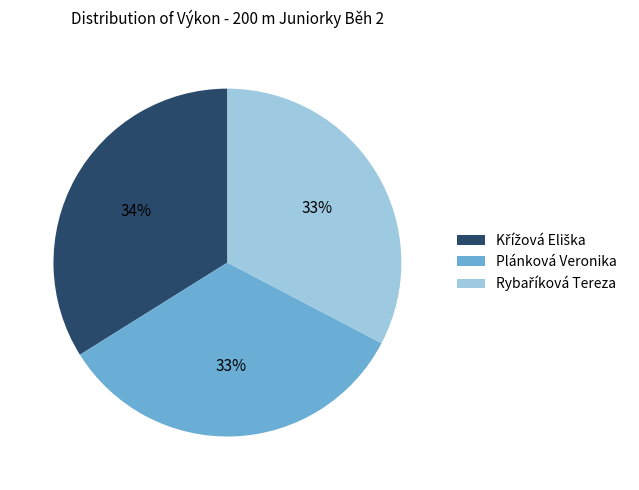

Does Plánková Veronika represent more than half of the total?

No